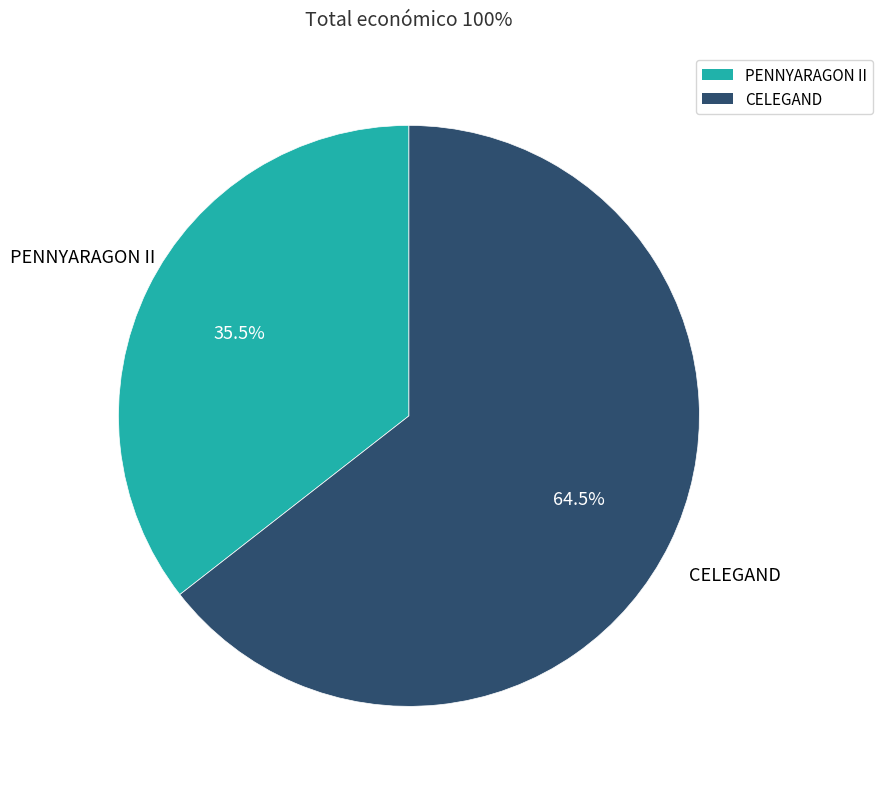

To the nearest percent, what is the combined percentage of PENNYARAGON II and CELEGAND?

100%